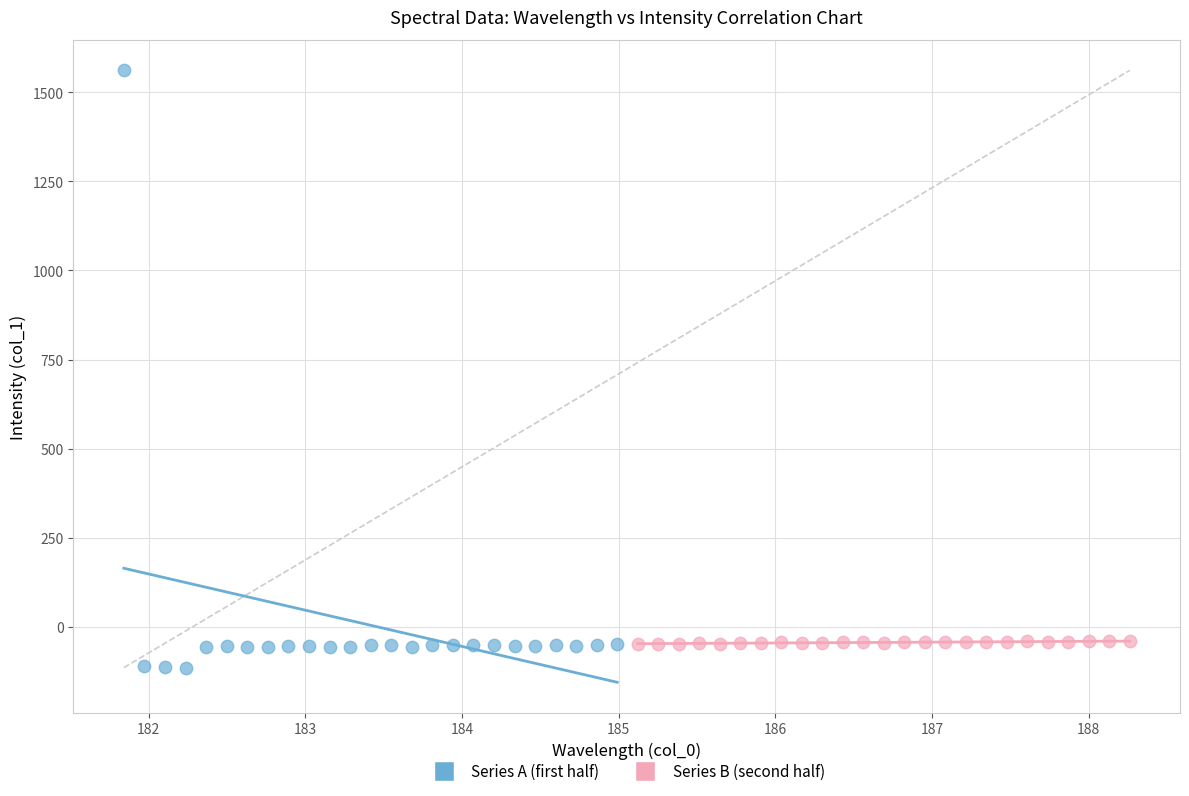

Which series has the widest spread of Y values?

Series A (first half)